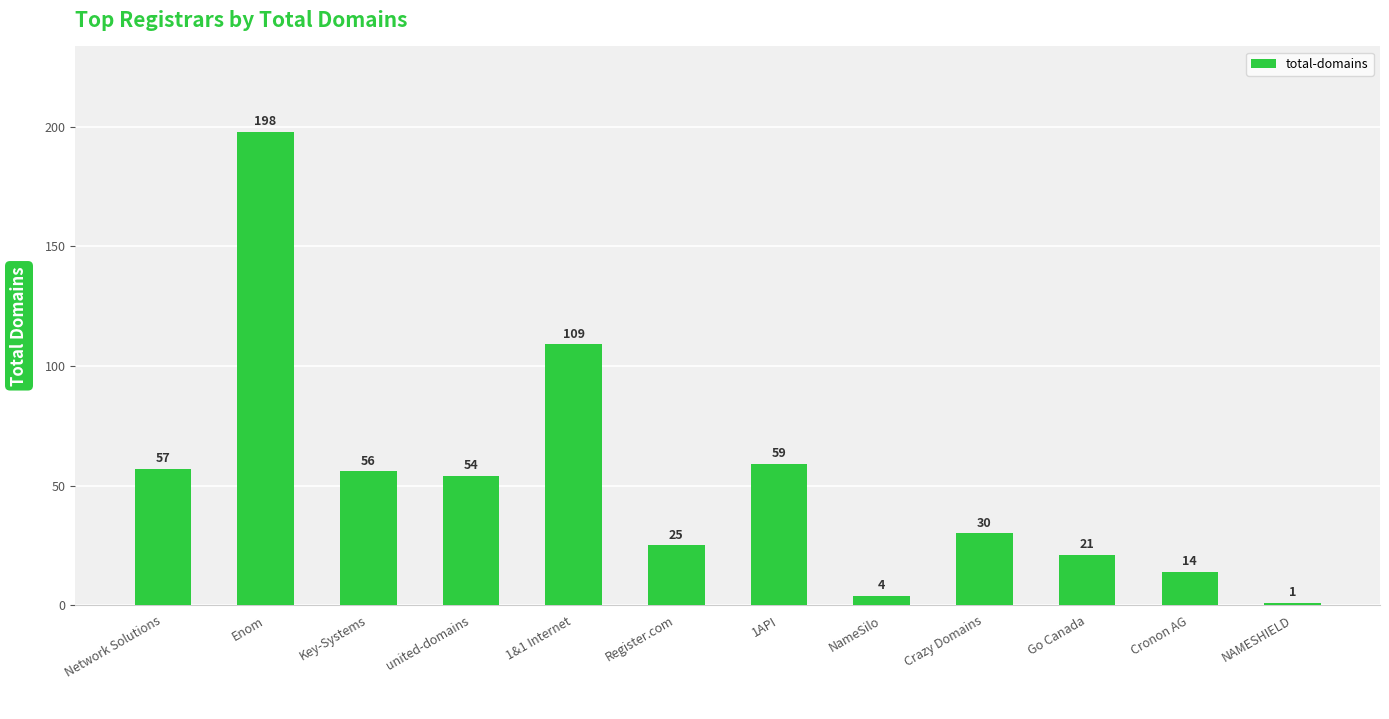

How many series are shown in this chart?

1